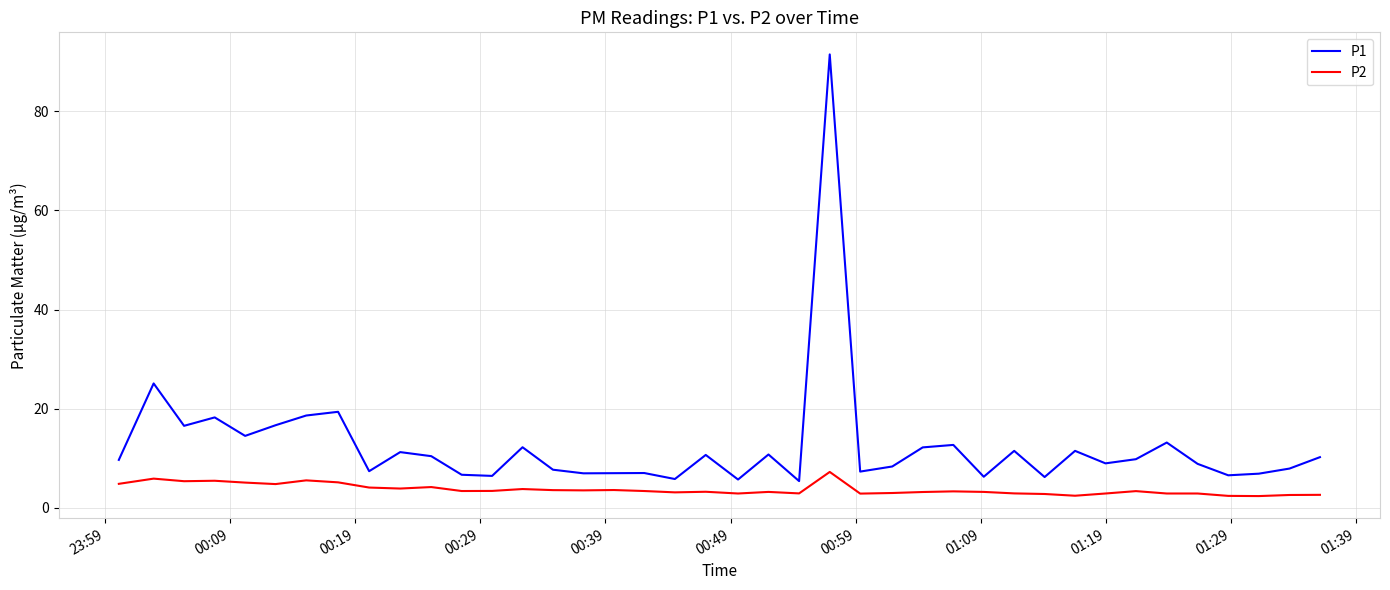

What is the smallest value displayed?

2.4